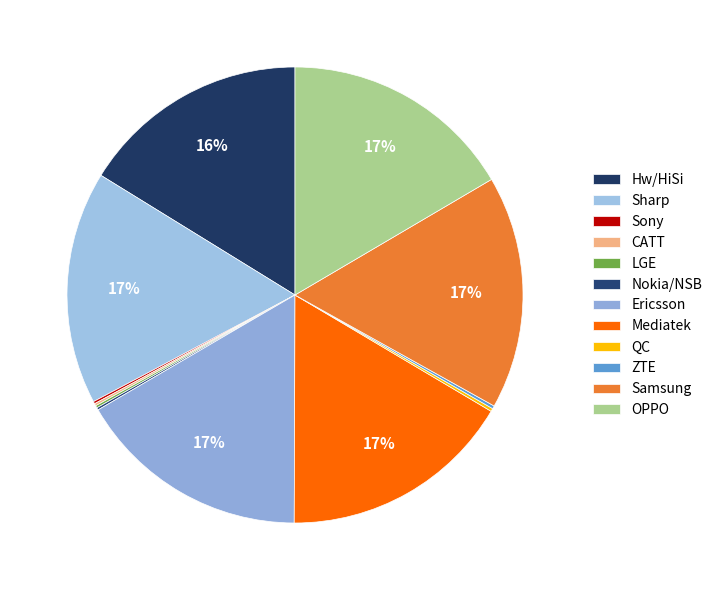

Between LGE and Ericsson, which is larger?

Ericsson